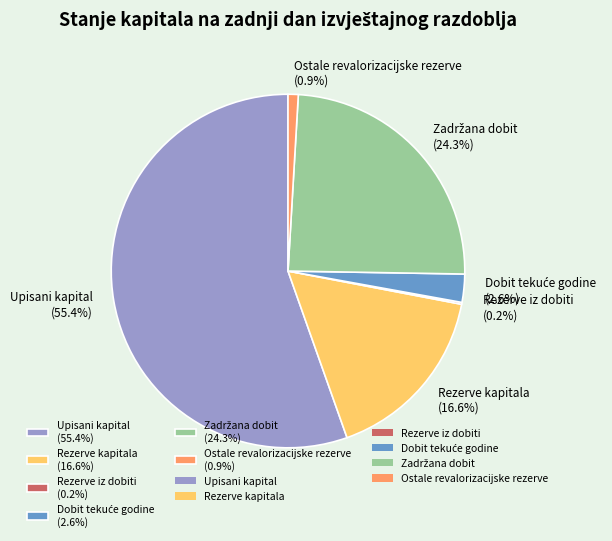

Does Upisani kapital (55.4%) account for over 50% of the chart?

Yes